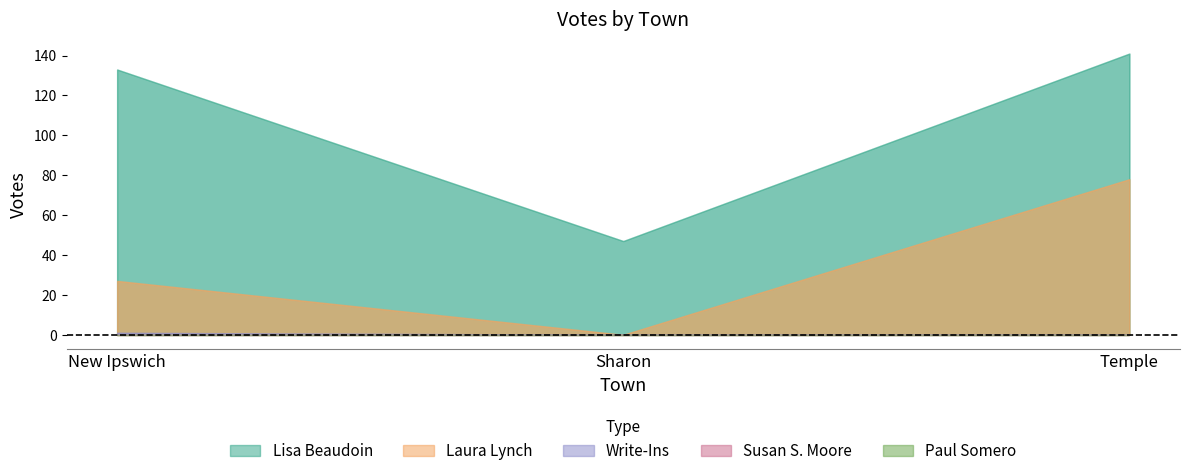

Rank the categories by Laura Lynch value from lowest to highest.

Sharon, New Ipswich, Temple